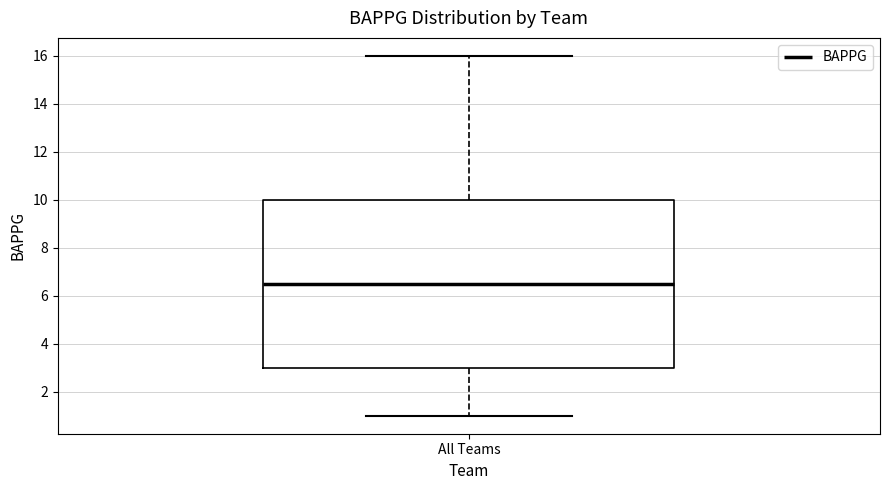

Read this box plot against the y-axis: the position of the median line, the range covered by the box, and the ends of both whiskers. The values are not printed on the chart, so give them approximately, as read against the axis.

median 6.6, box 3.0 to 10.0, whiskers 1.0 to 16.0